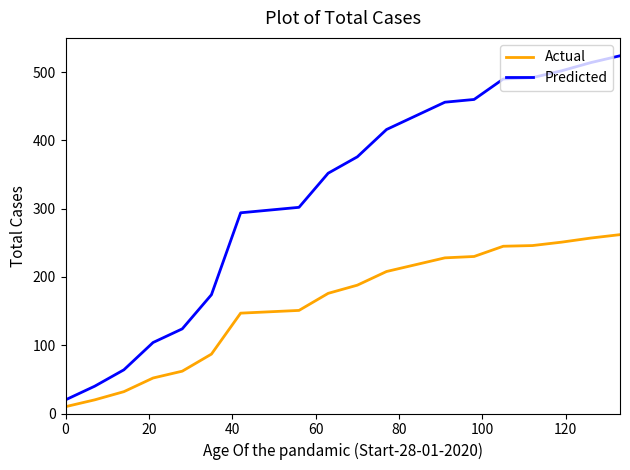

What is the maximum value shown in the chart?

524